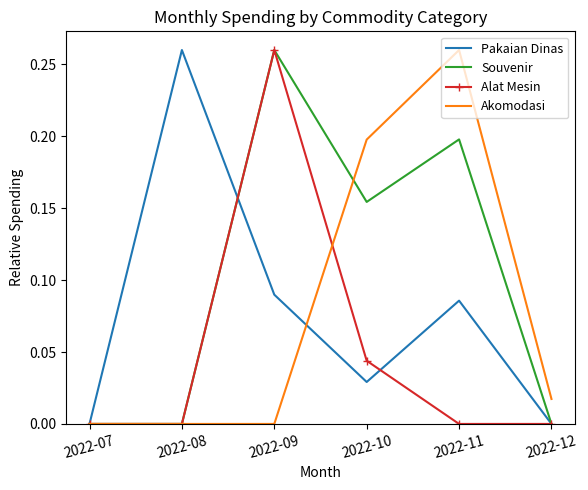

The Souvenir series shows 0.2 at 2022-07. True or false?

False